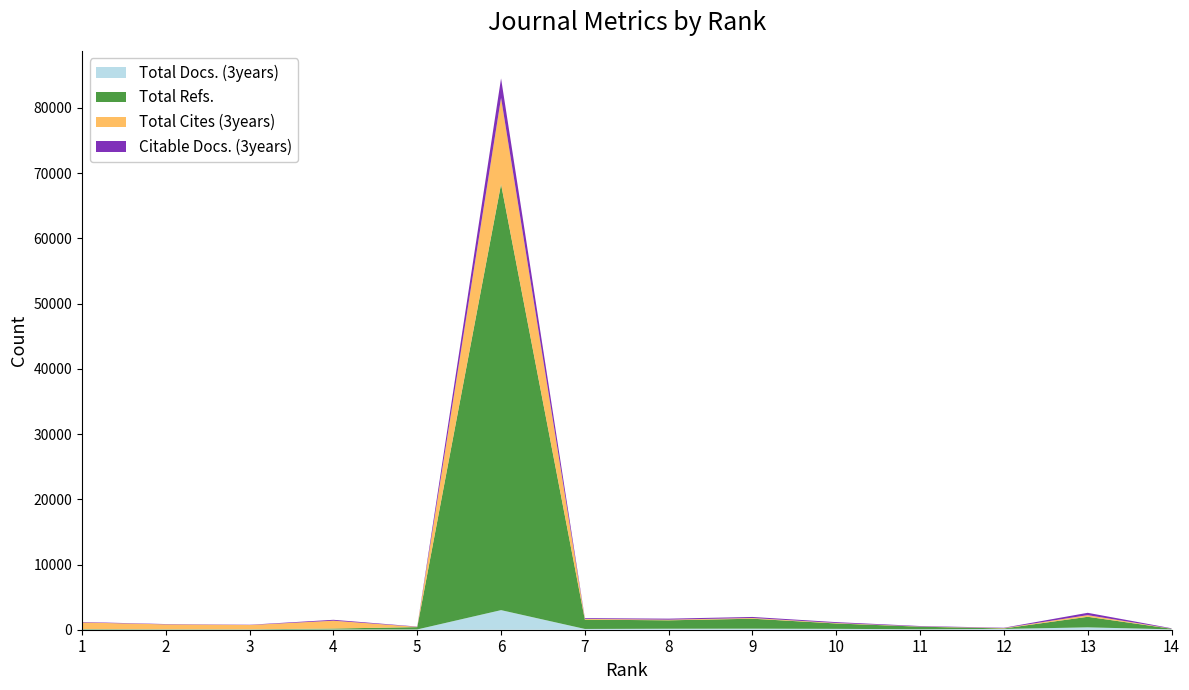

Reading left to right, transcribe all the data shown in this chart.

Total Docs. (3years): 1=25	2=16	3=16	4=40	5=43	6=3004	7=119	8=154	9=163	10=133	11=70	12=116	13=362	14=57
Total Refs.: 1=71	2=50	3=42	4=144	5=357	6=65311	7=1428	8=1288	9=1525	10=826	11=399	12=78	13=1622	14=92
Total Cites (3years): 1=1019	2=753	3=662	4=1199	5=41	6=13236	7=111	8=101	9=109	10=72	11=29	12=54	13=250	14=18
Citable Docs. (3years): 1=71	2=50	3=42	4=138	5=43	6=2985	7=119	8=154	9=161	10=133	11=69	12=54	13=360	14=57